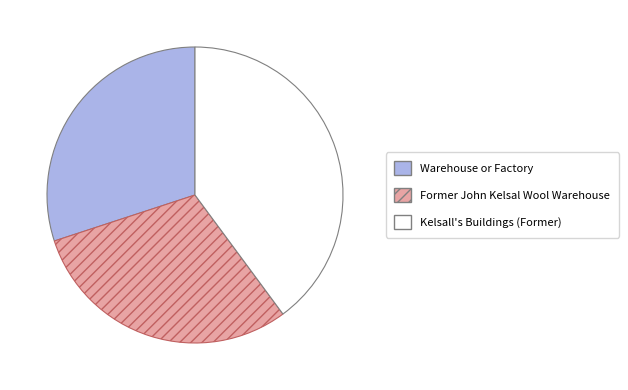

Is the sum of Former John Kelsal Wool Warehouse and Kelsall's Buildings (Former) greater than half?

Yes